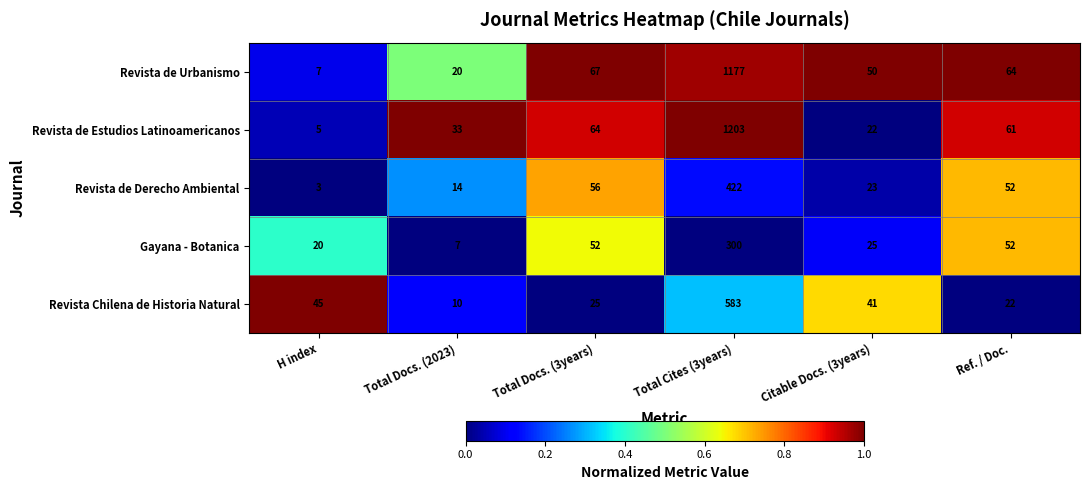

List the series in order of their peak value, highest first.

Revista de Estudios Latinoamericanos, Revista de Urbanismo, Revista Chilena de Historia Natural, Revista de Derecho Ambiental, Gayana - Botanica